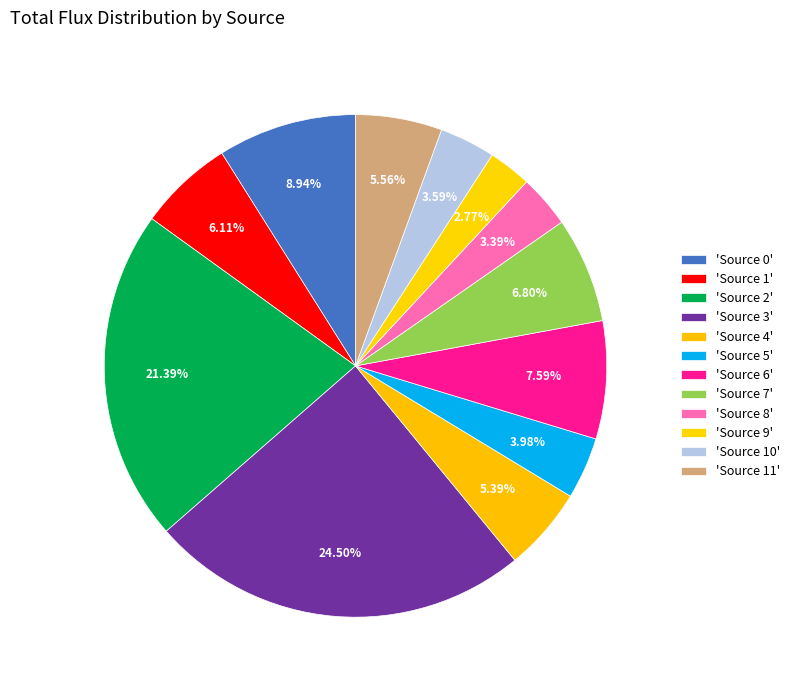

Is there any slice that represents more than half of the pie?

No